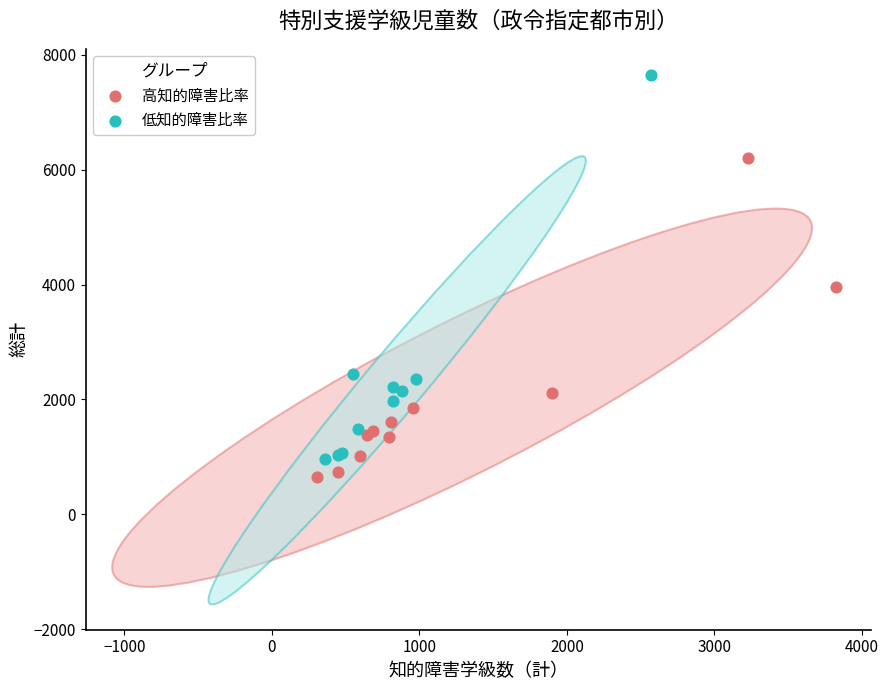

Which series reaches the maximum Y coordinate?

低知的障害比率